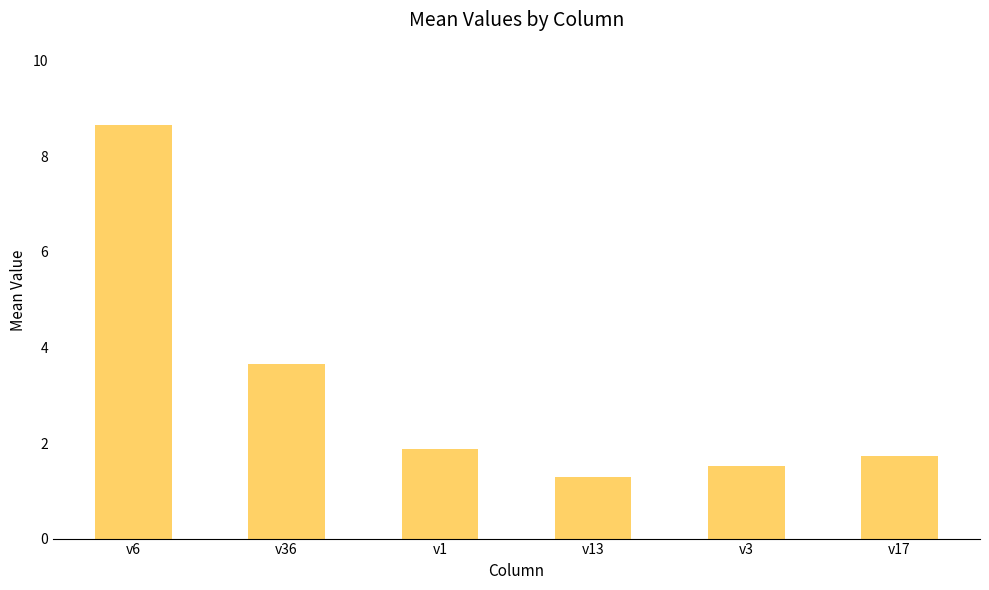

What is the change in value from v3 to v17?

+0.2